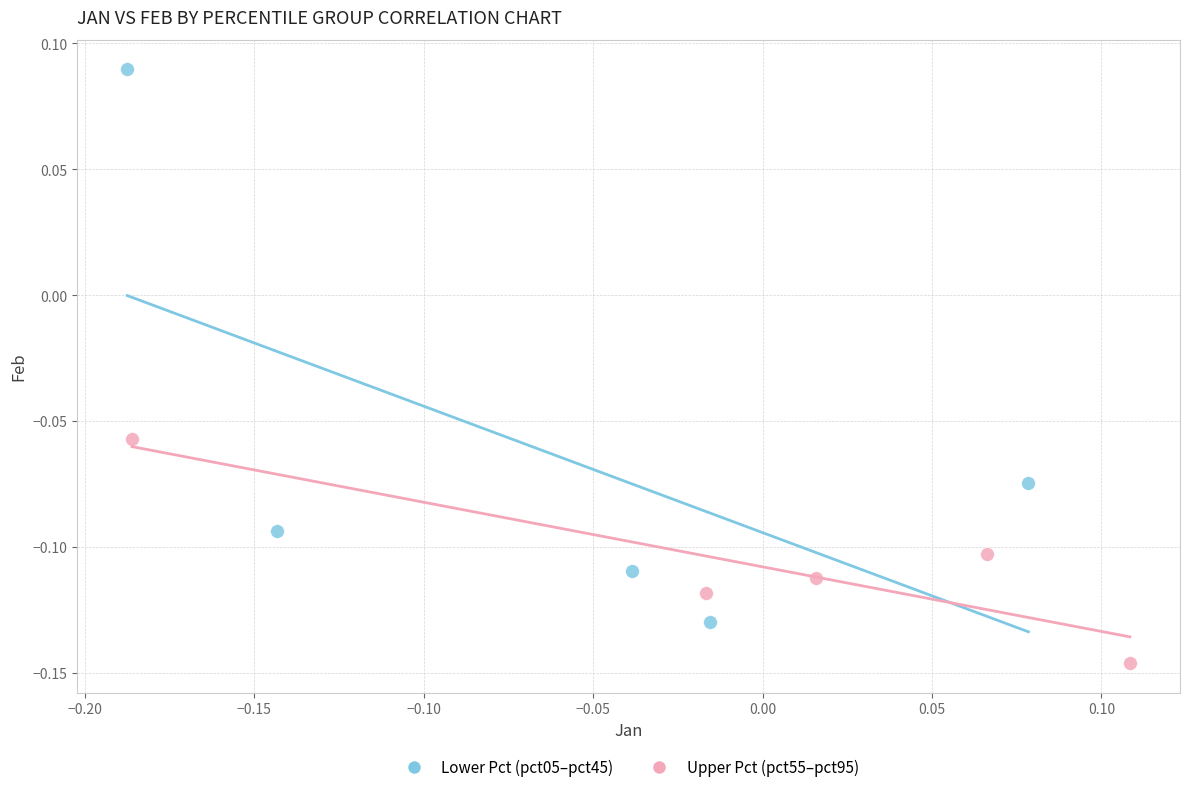

Which series reaches the minimum Y coordinate?

Upper Pct (pct55–pct95)